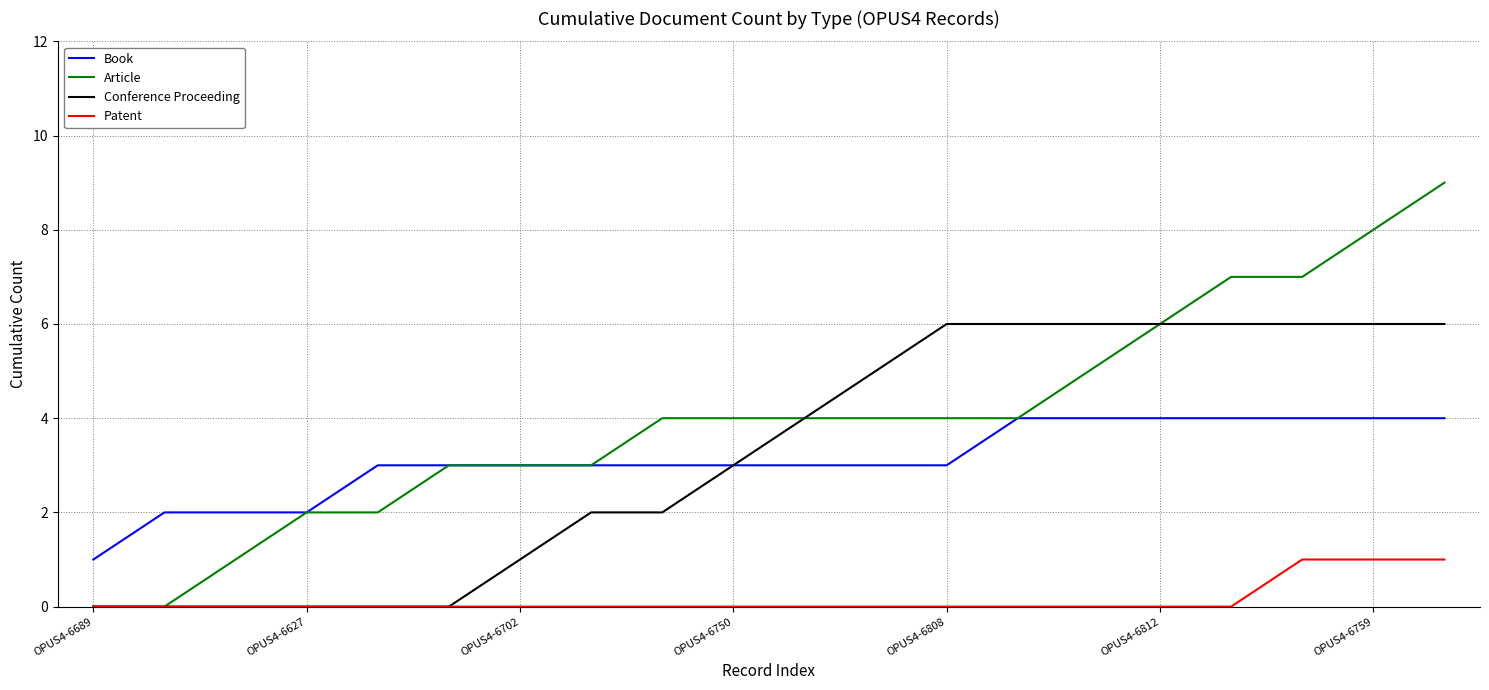

What are all the series names shown in the legend?

Book, Article, Conference Proceeding, Patent